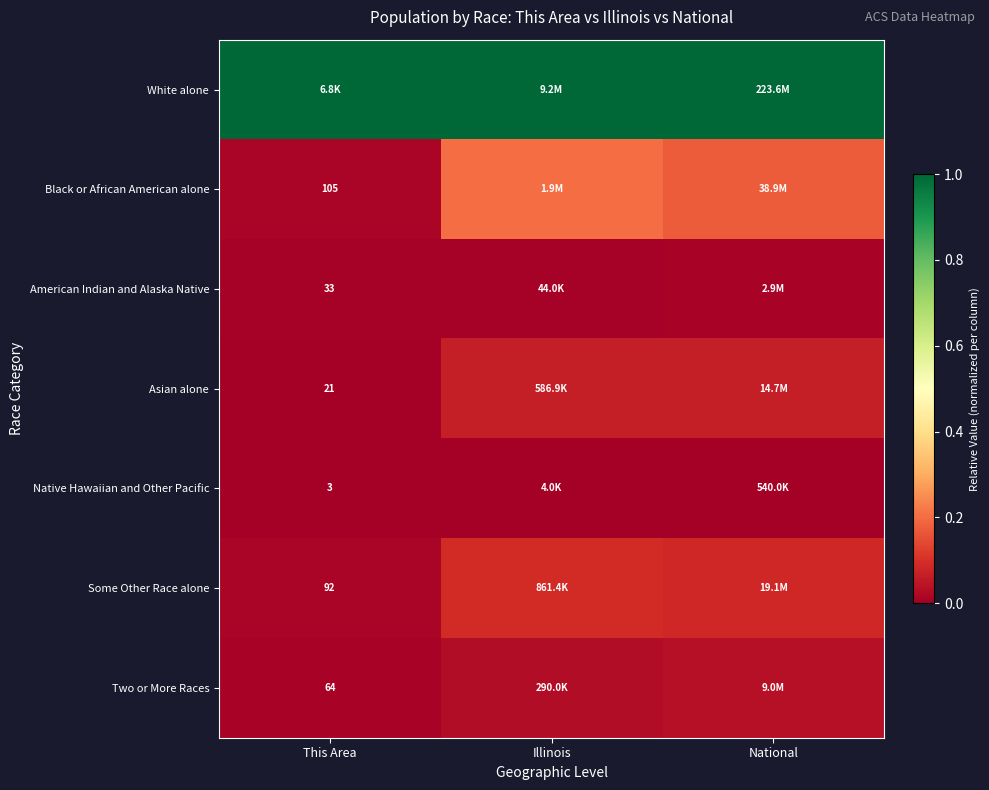

Is it true that White alone equals 0.4 at This Area?

False